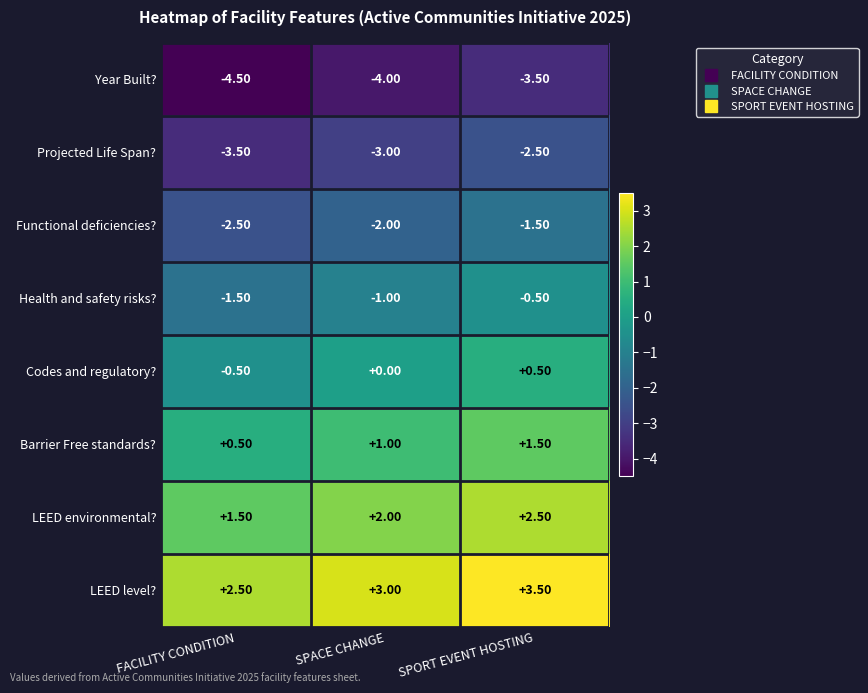

Which series has the largest total across all categories?

LEED level?